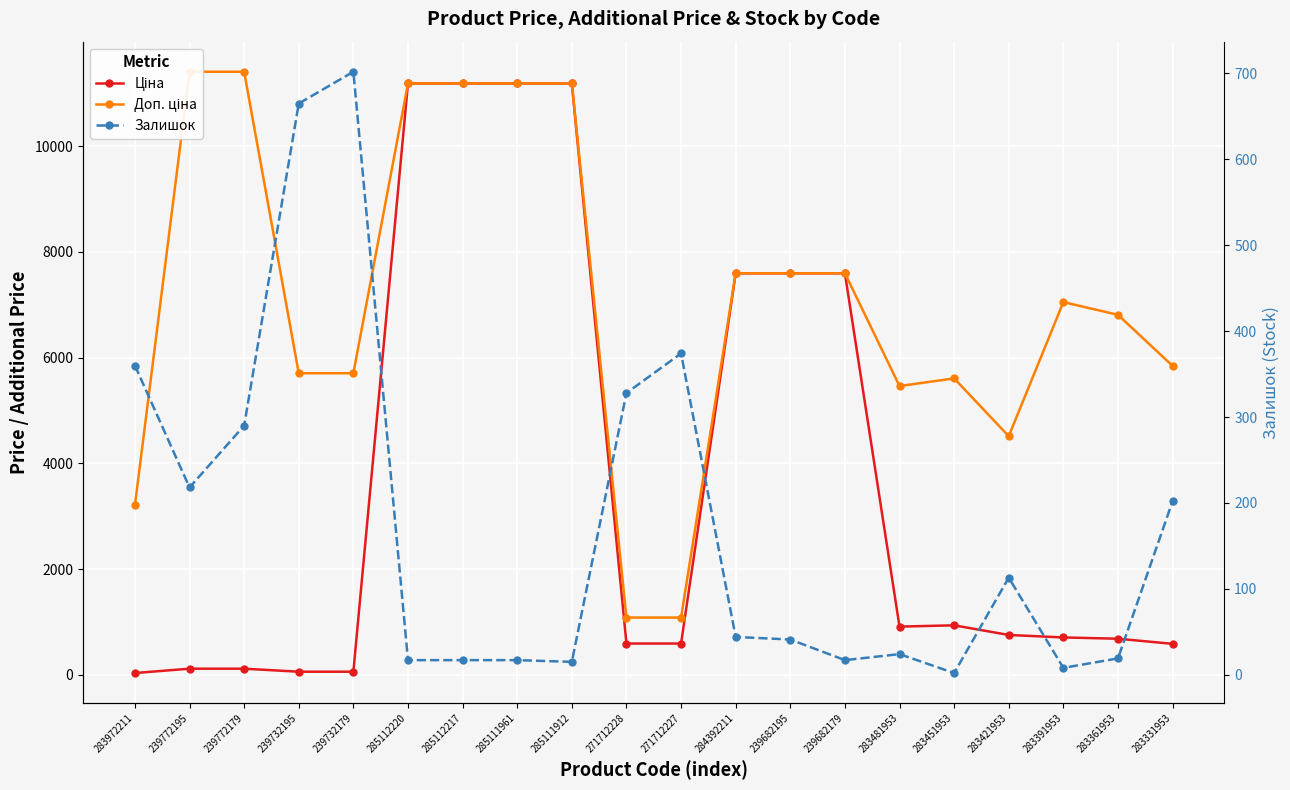

What is the sum of all Залишок values?

3473.0